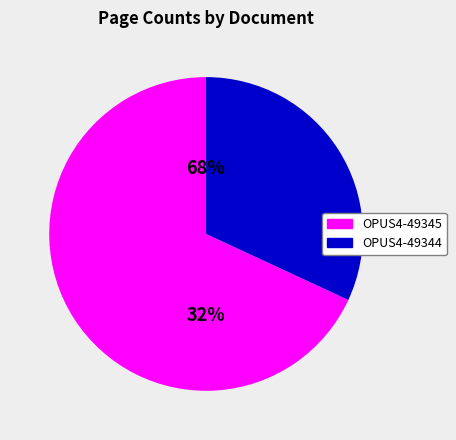

Rank the categories by value from lowest to highest.

OPUS4-49344, OPUS4-49345